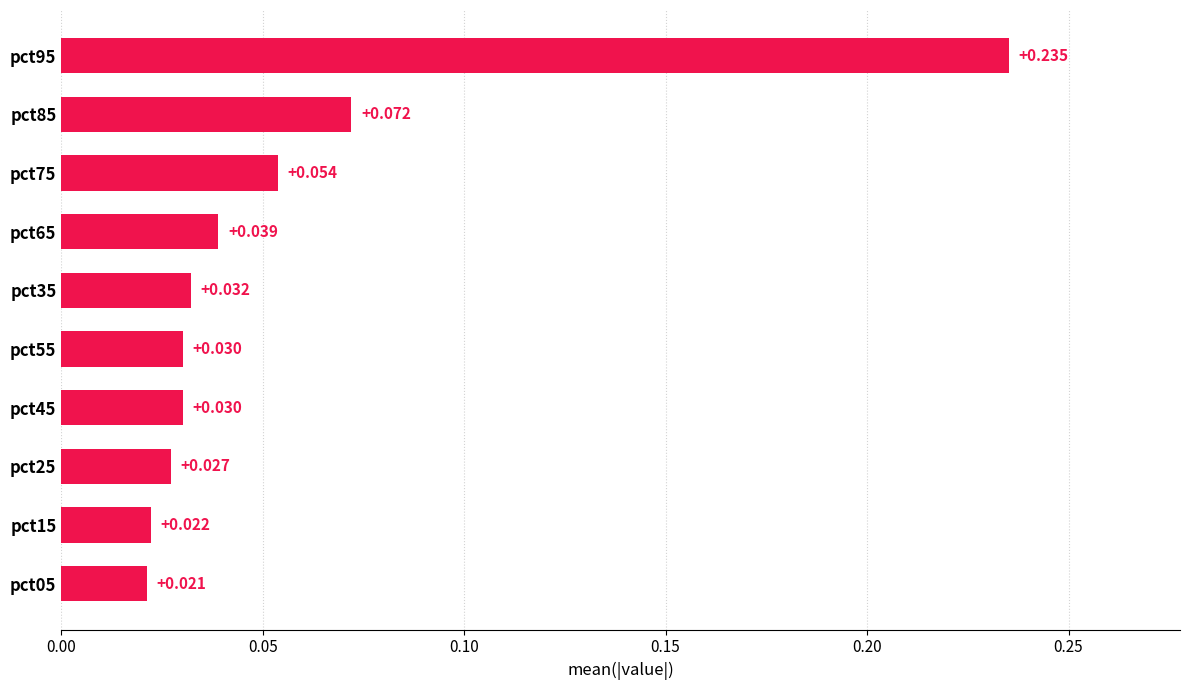

How many bars are there in total?

10